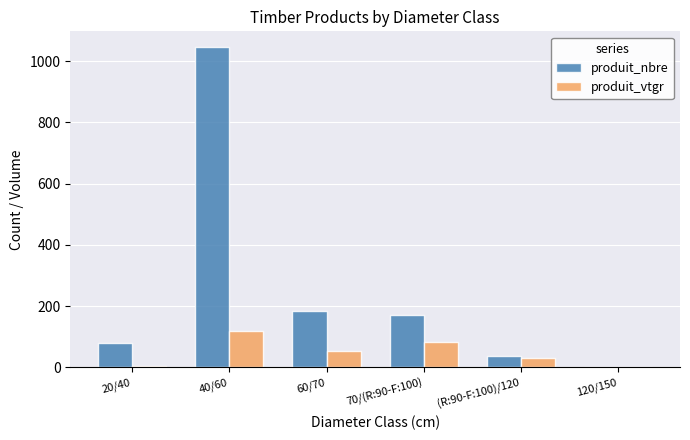

How many series are shown in this chart?

2